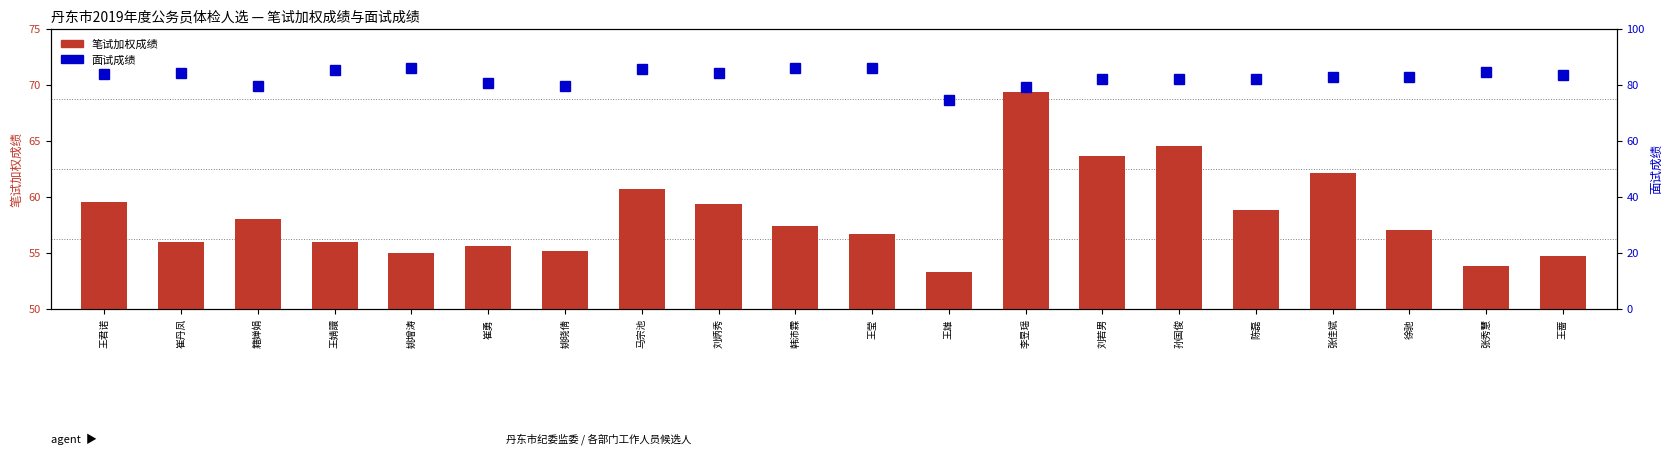

What is the difference between the second highest and minimum values in the 面试成绩 series?

11.2